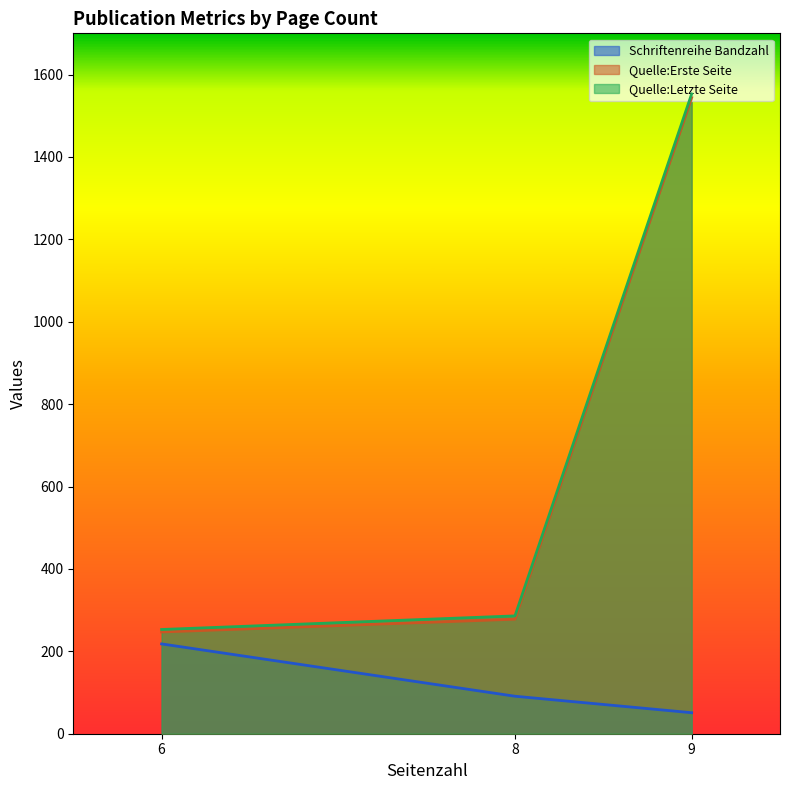

What are all the series names shown in the legend?

Schriftenreihe Bandzahl, Quelle:Erste Seite, Quelle:Letzte Seite